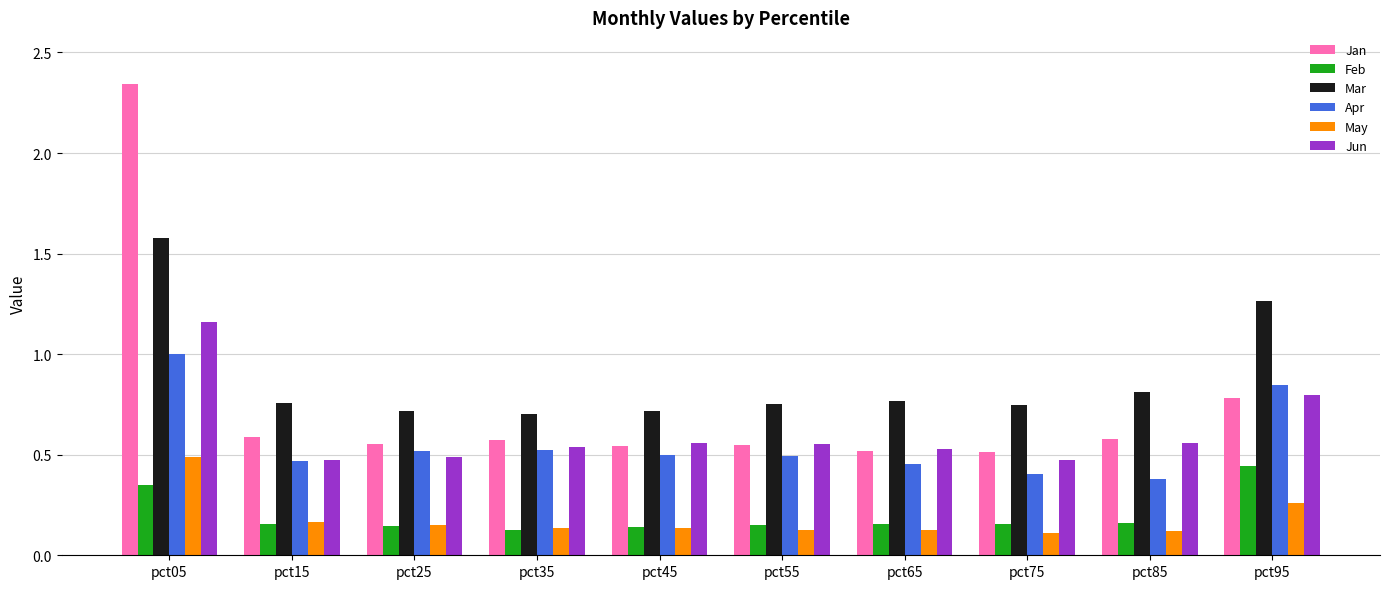

True or false: Jun has a value of 0.3 at pct85.

False